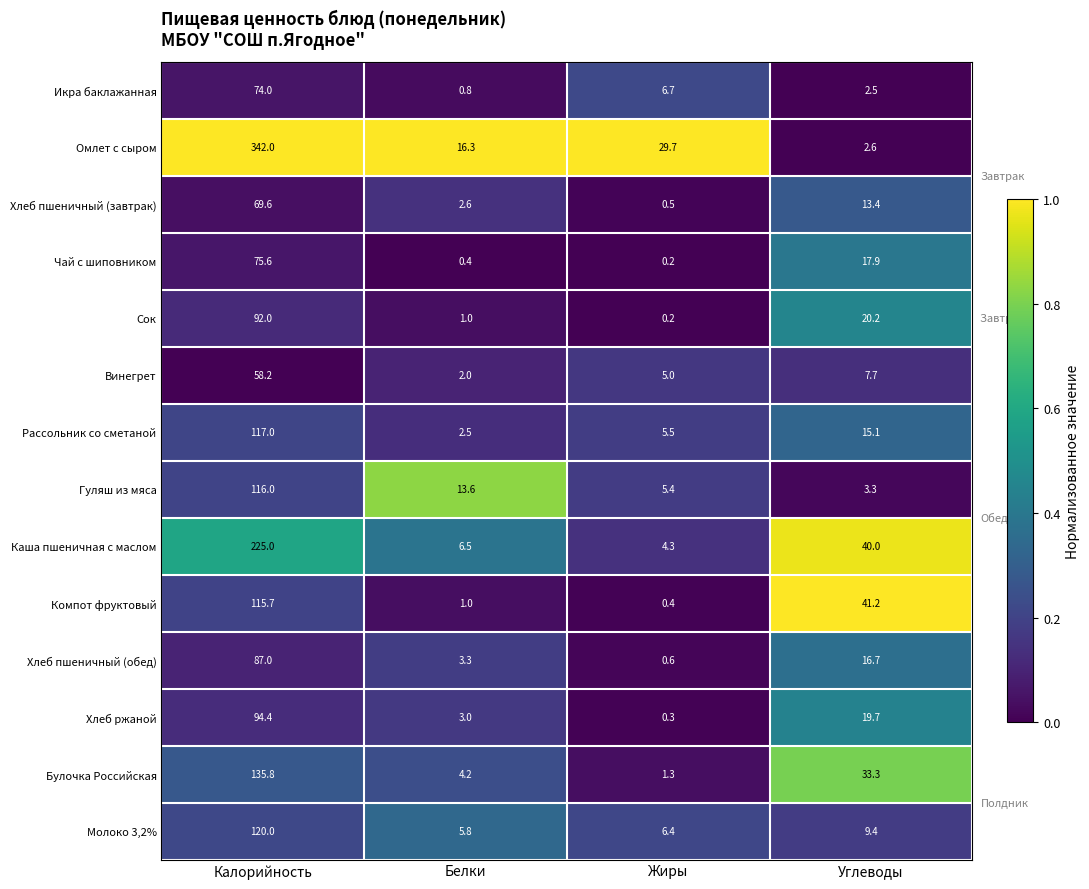

At which category does the chart reach its peak across all series?

Калорийность